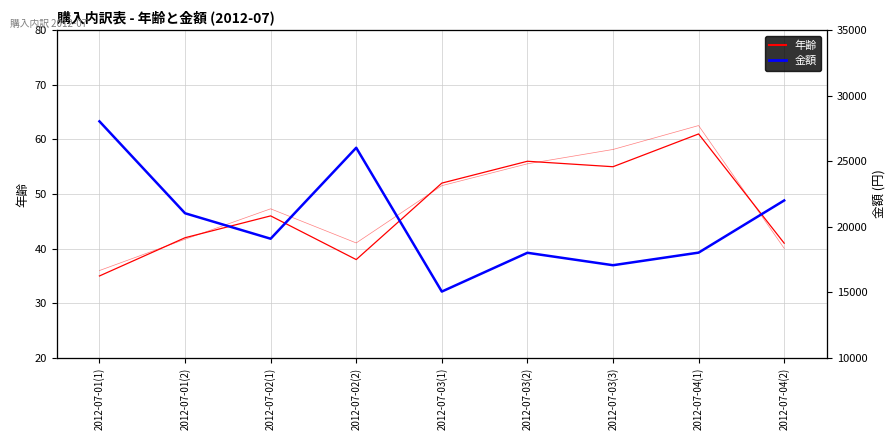

What is the maximum value shown in the chart?

28045